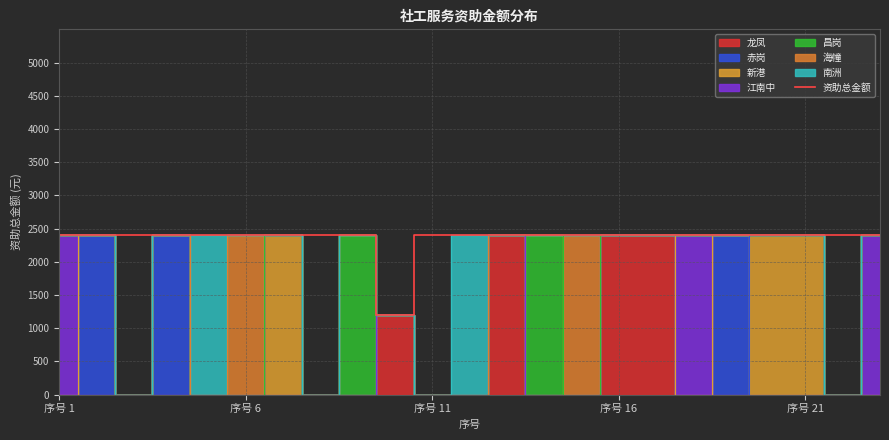

What is the maximum value for 资助总金额?

2400